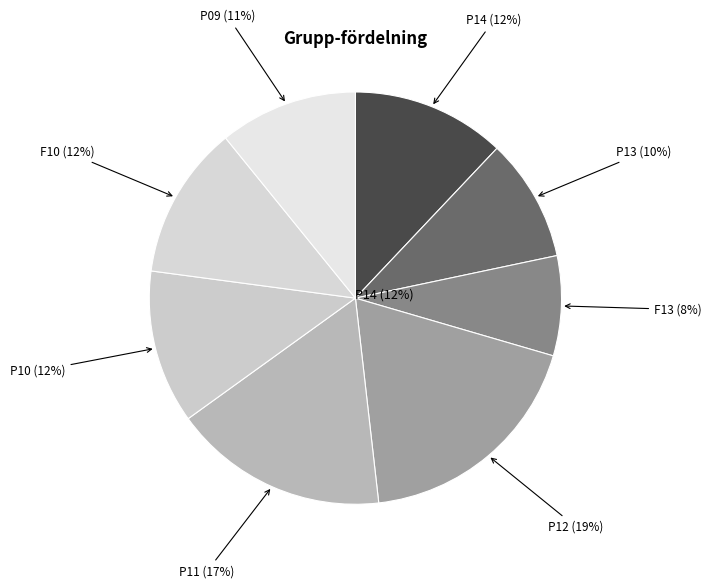

Approximately how many times larger is the value at F10 compared to F13?

1.5